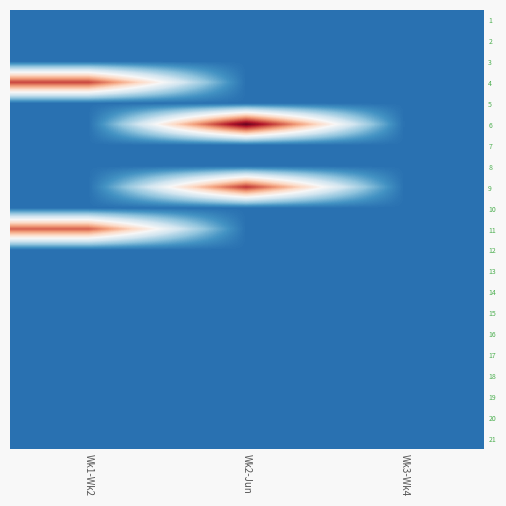

Which category has the lowest value across all series?

Wk1-Wk2